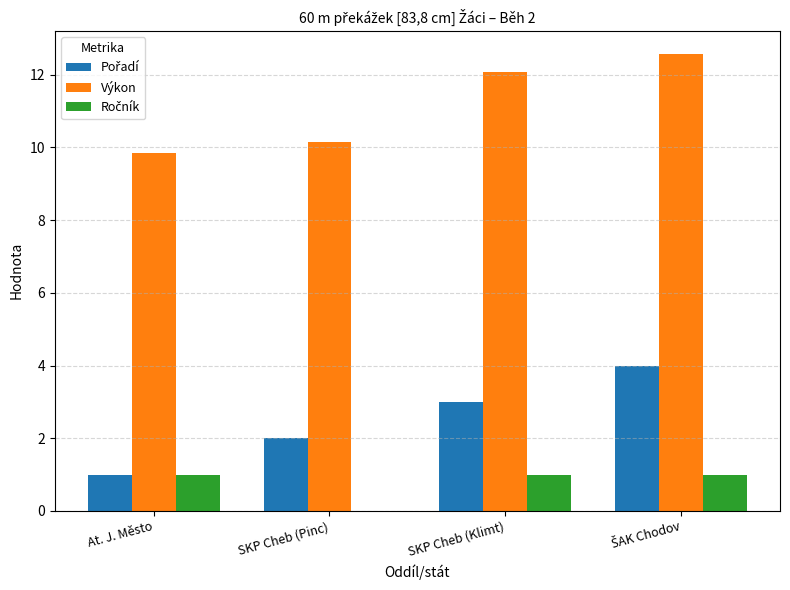

Which series has the largest total across all categories?

Výkon